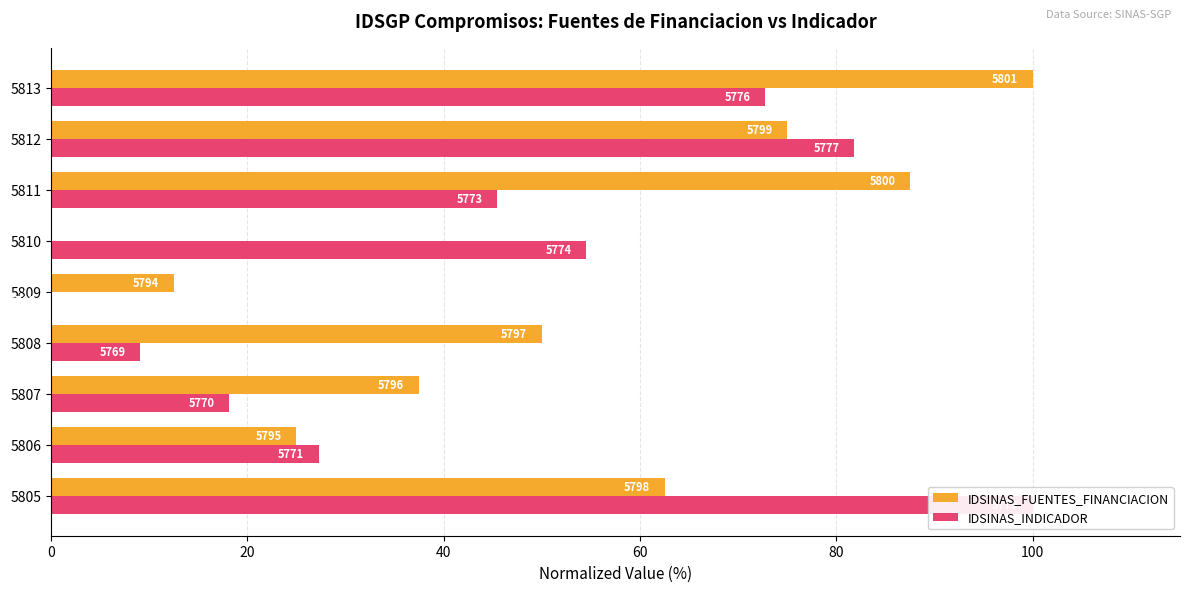

What is the maximum value for IDSINAS_INDICADOR?

100.0